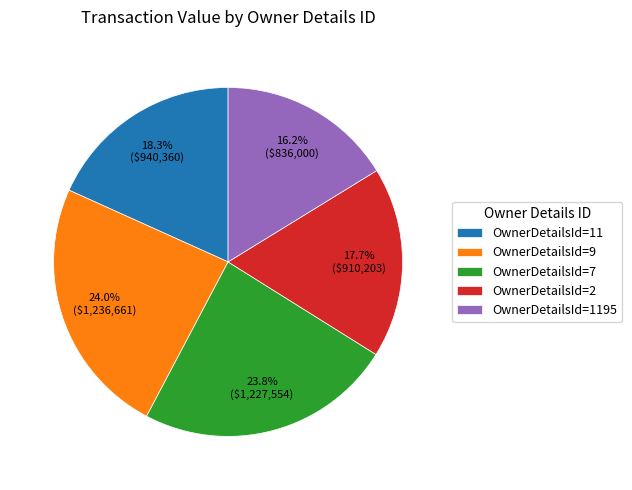

Does OwnerDetailsId=11 represent more than half of the total?

No